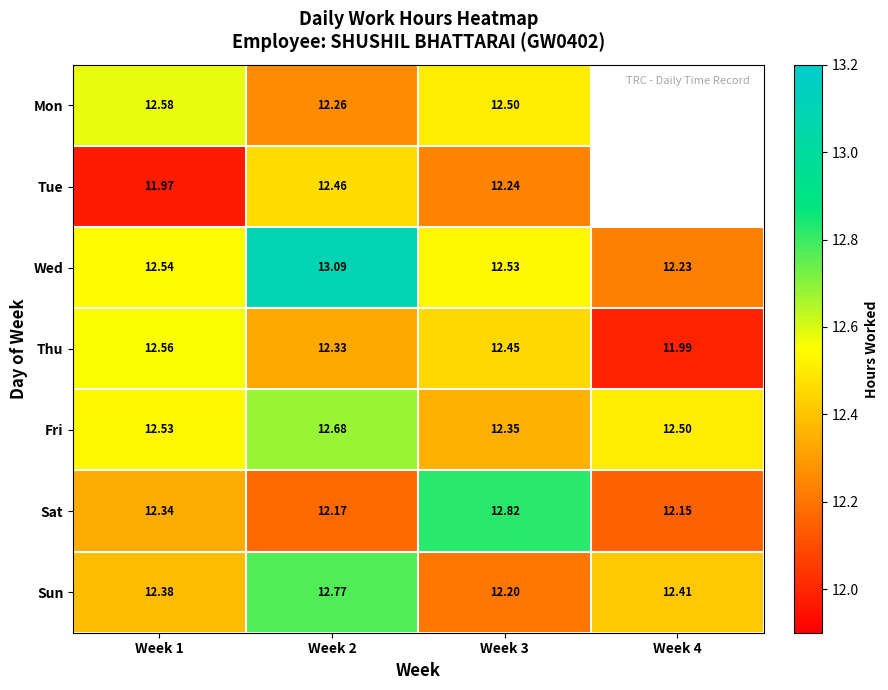

At how many categories does at least one series exceed 12?

4